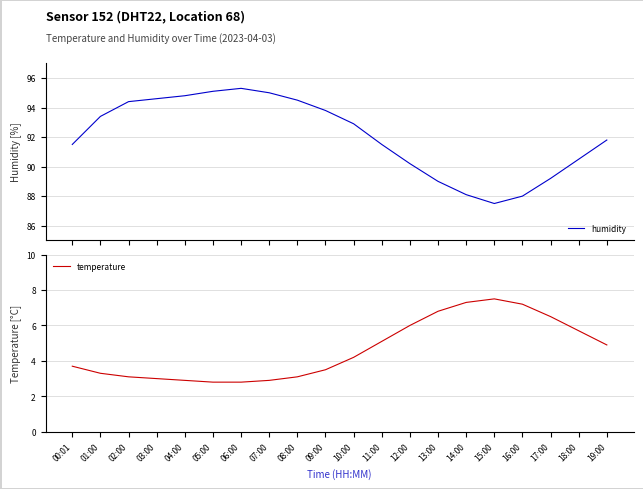

Between 19:00 and 03:00, which is larger?

03:00